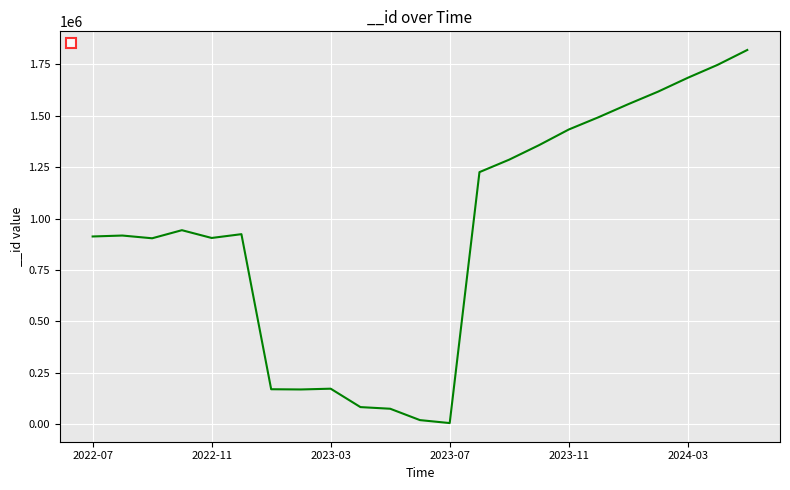

What is the difference between the maximum and minimum values?

1812685